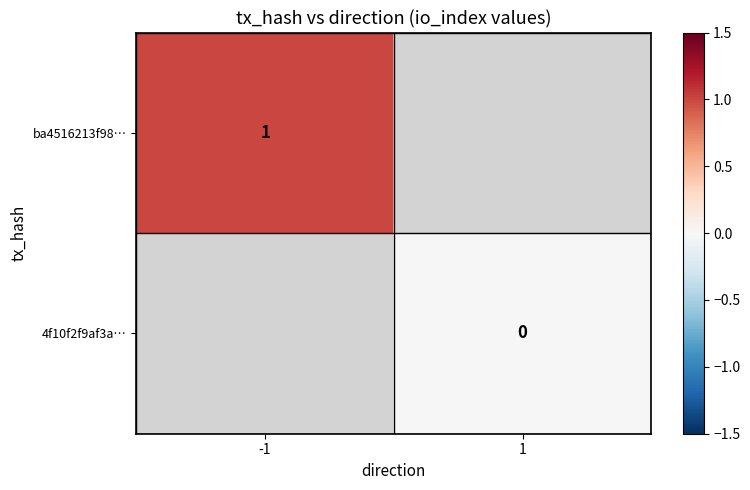

The value of ba4516213f98… at -1 is 1. True or false?

True